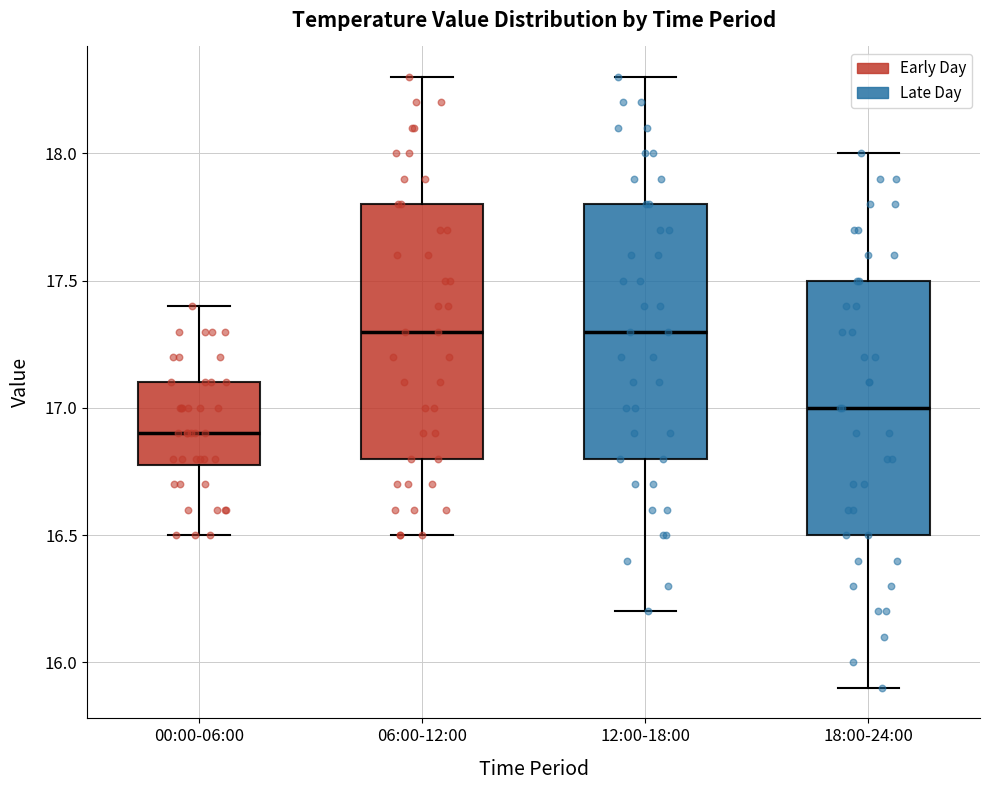

Reading left to right, read every box against the y-axis: the position of its median line, the range the box covers, and the ends of its whiskers. The values are not printed on the chart, so give them approximately, as read against the axis.

00:00-06:00: median 16.9, box 16.8 to 17.1, whiskers 16.5 to 17.4
06:00-12:00: median 17.3, box 16.8 to 17.8, whiskers 16.5 to 18.3
12:00-18:00: median 17.3, box 16.8 to 17.8, whiskers 16.2 to 18.3
18:00-24:00: median 17.0, box 16.5 to 17.5, whiskers 15.9 to 18.0